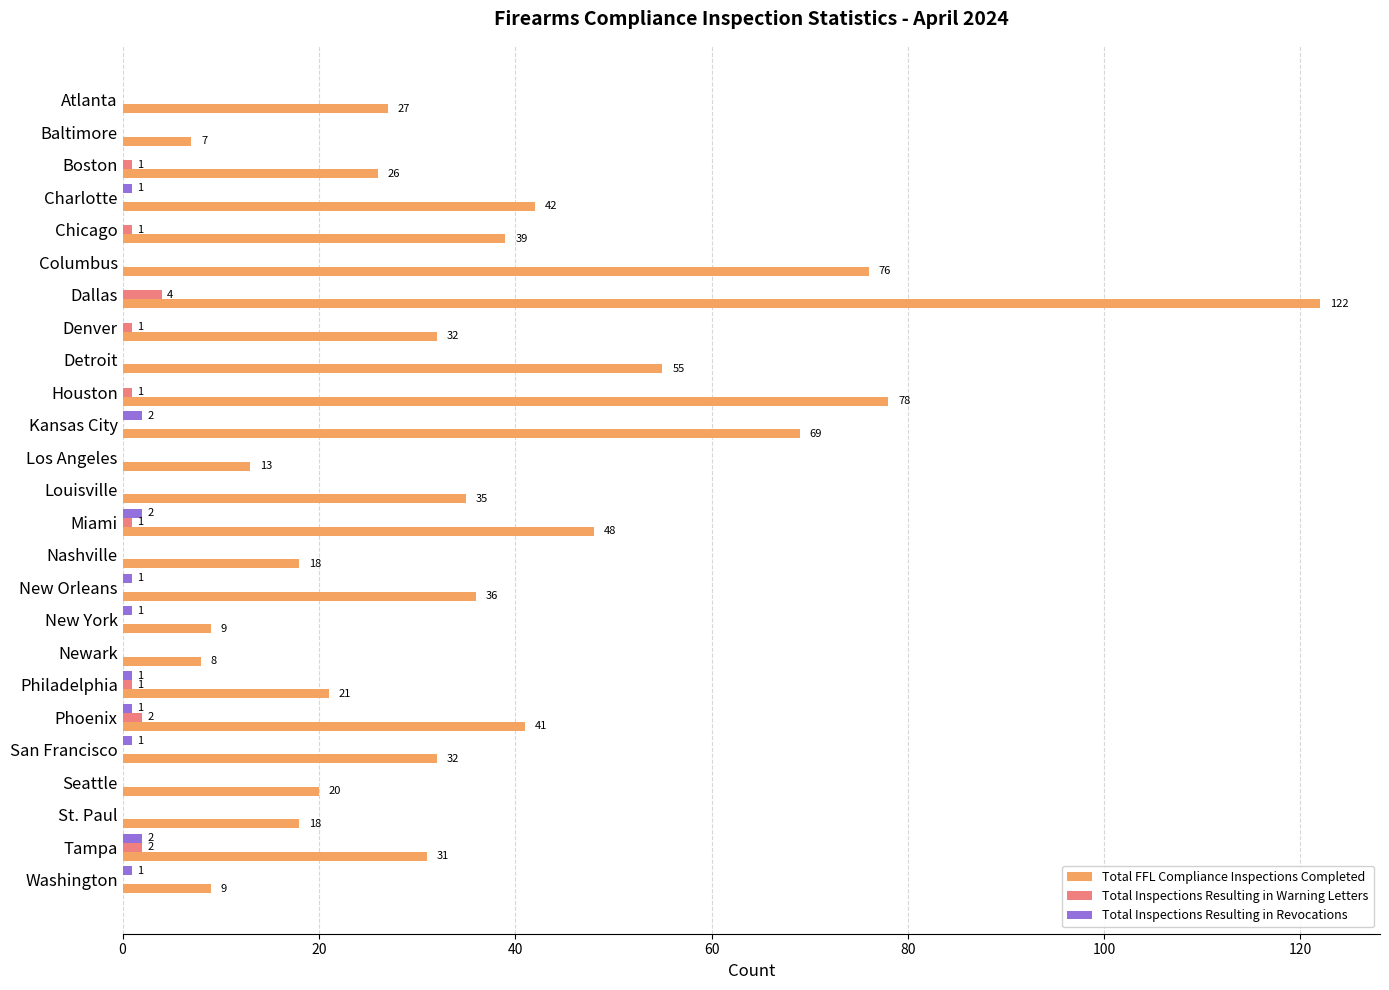

What is the sum of the Total FFL Compliance Inspections Completed values at Seattle and Charlotte?

62